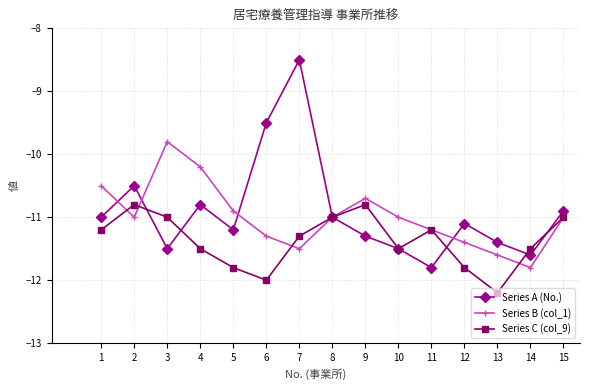

Reading right to left, what are all the values shown in this chart?

Series A (No.): -10.9	-11.6	-11.4	-11.1	-11.8	-11.5	-11.3	-11.0	-8.5	-9.5	-11.2	-10.8	-11.5	-10.5	-11.0
Series B (col_1): -11.0	-11.8	-11.6	-11.4	-11.2	-11.0	-10.7	-11.0	-11.5	-11.3	-10.9	-10.2	-9.8	-11.0	-10.5
Series C (col_9): -11.0	-11.5	-12.2	-11.8	-11.2	-11.5	-10.8	-11.0	-11.3	-12.0	-11.8	-11.5	-11.0	-10.8	-11.2